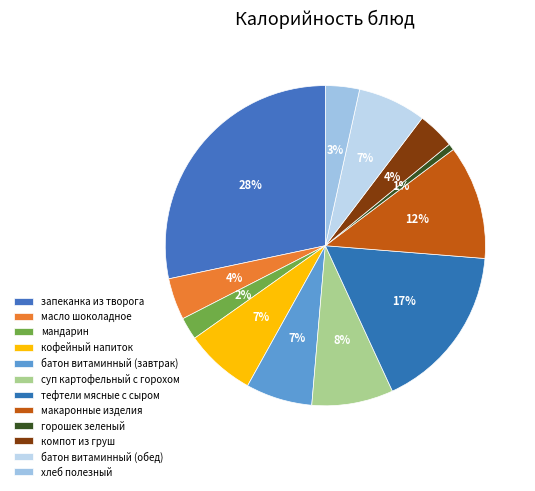

The тефтели мясные с сыром slice represents 30% of the pie. True or false?

False